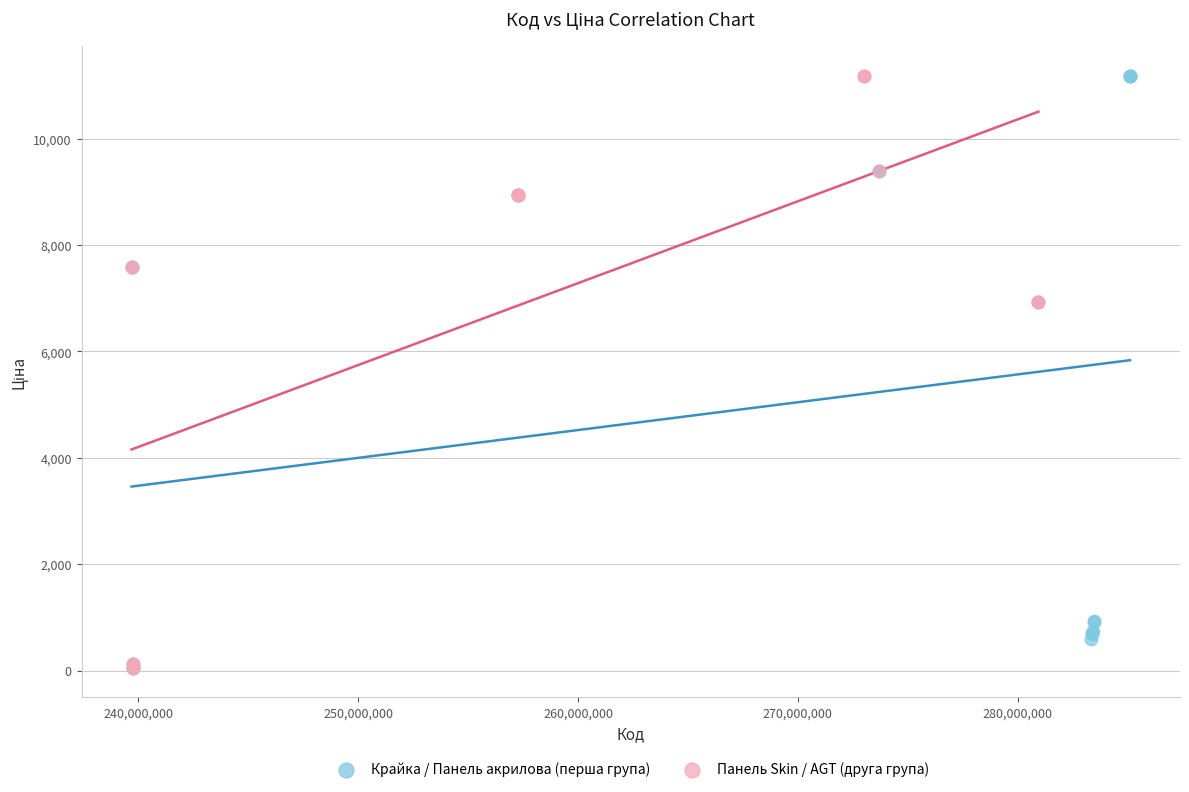

What are all the series names shown in the legend?

Крайка / Панель акрилова (перша група), Панель Skin / AGT (друга група)